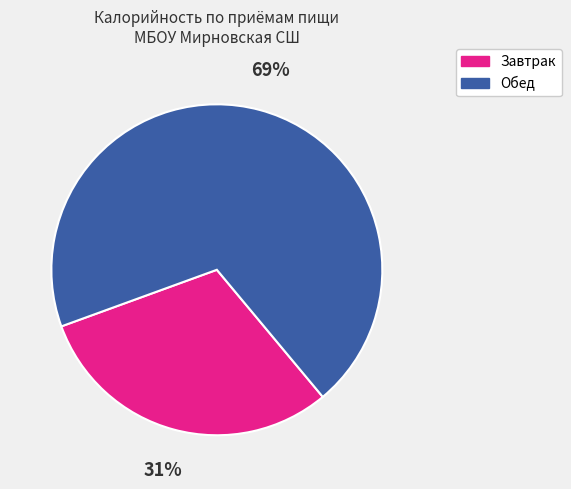

To the nearest percent, what is the average slice percentage?

50%